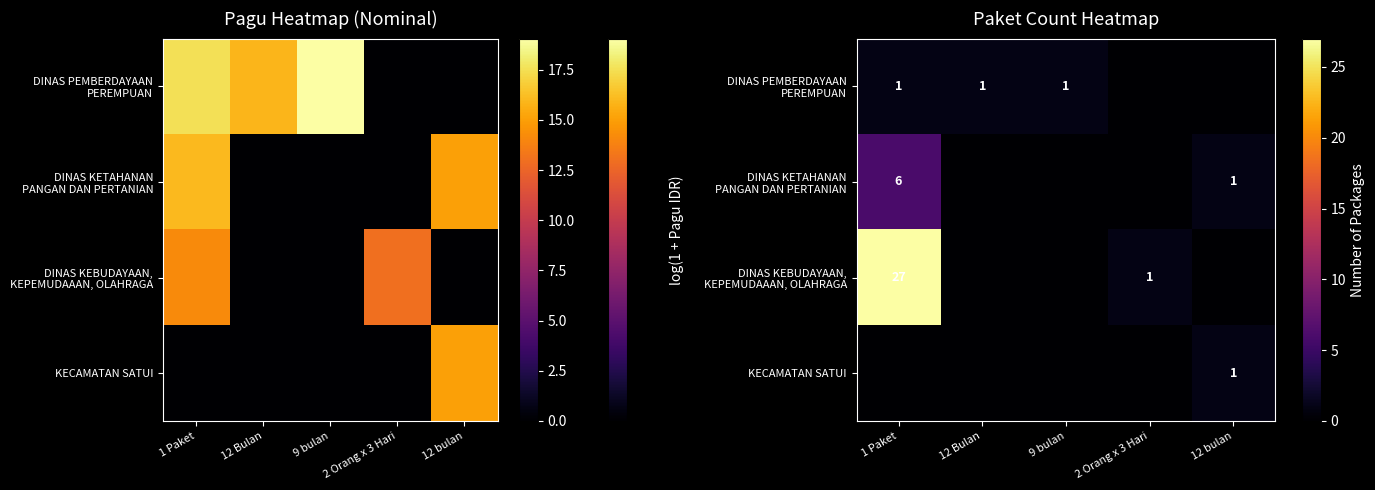

What is the difference between the maximum and minimum values in the DINAS PEMBERDAYAAN PEREMPUAN series?

1